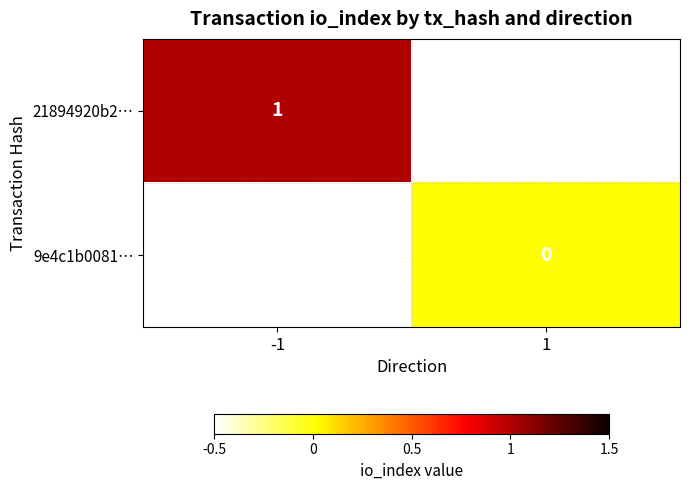

True or false: 21894920b2… has a value of 1 at -1.

True